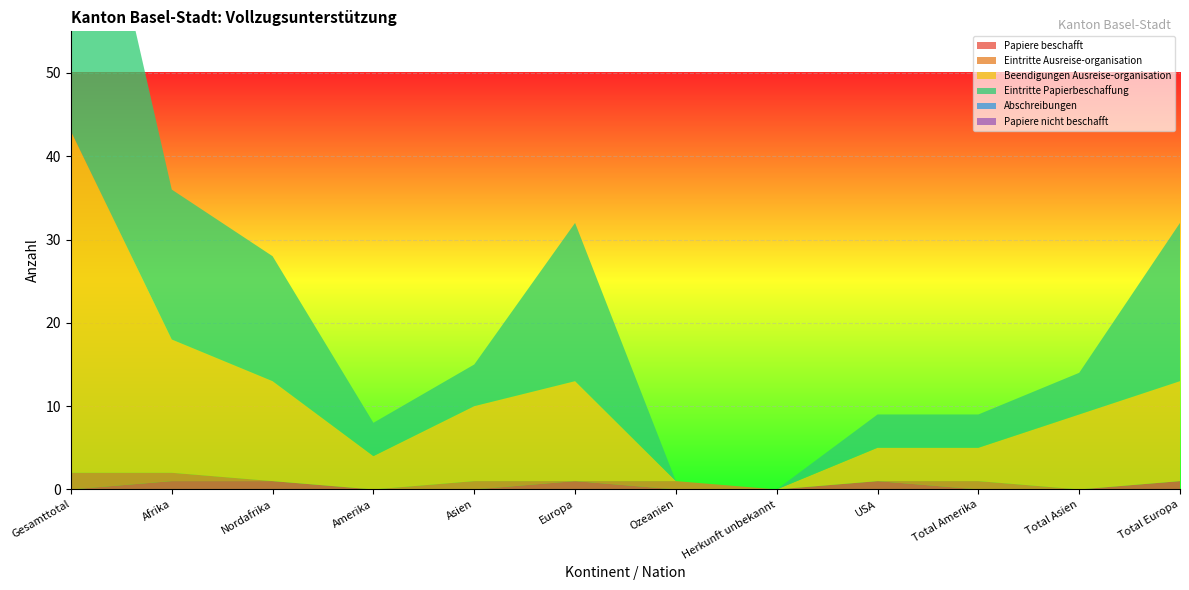

Reading right to left, extract all data points from this chart.

Papiere beschafft: Total Europa=1	Total Asien=0	Total Amerika=0	USA=1	Herkunft unbekannt=0	Ozeanien=0	Europa=1	Asien=0	Amerika=0	Nordafrika=1	Afrika=1	Gesamttotal=0
Eintritte Ausreise-organisation: Total Europa=0	Total Asien=0	Total Amerika=1	USA=0	Herkunft unbekannt=0	Ozeanien=1	Europa=0	Asien=1	Amerika=0	Nordafrika=0	Afrika=1	Gesamttotal=2
Beendigungen Ausreise-organisation: Total Europa=12	Total Asien=9	Total Amerika=4	USA=4	Herkunft unbekannt=0	Ozeanien=0	Europa=12	Asien=9	Amerika=4	Nordafrika=12	Afrika=16	Gesamttotal=41
Eintritte Papierbeschaffung: Total Europa=19	Total Asien=5	Total Amerika=4	USA=4	Herkunft unbekannt=0	Ozeanien=0	Europa=19	Asien=5	Amerika=4	Nordafrika=15	Afrika=18	Gesamttotal=46
Abschreibungen: Total Europa=0	Total Asien=0	Total Amerika=0	USA=0	Herkunft unbekannt=0	Ozeanien=0	Europa=0	Asien=0	Amerika=0	Nordafrika=0	Afrika=0	Gesamttotal=0
Papiere nicht beschafft: Total Europa=0	Total Asien=0	Total Amerika=0	USA=0	Herkunft unbekannt=0	Ozeanien=0	Europa=0	Asien=0	Amerika=0	Nordafrika=0	Afrika=0	Gesamttotal=0